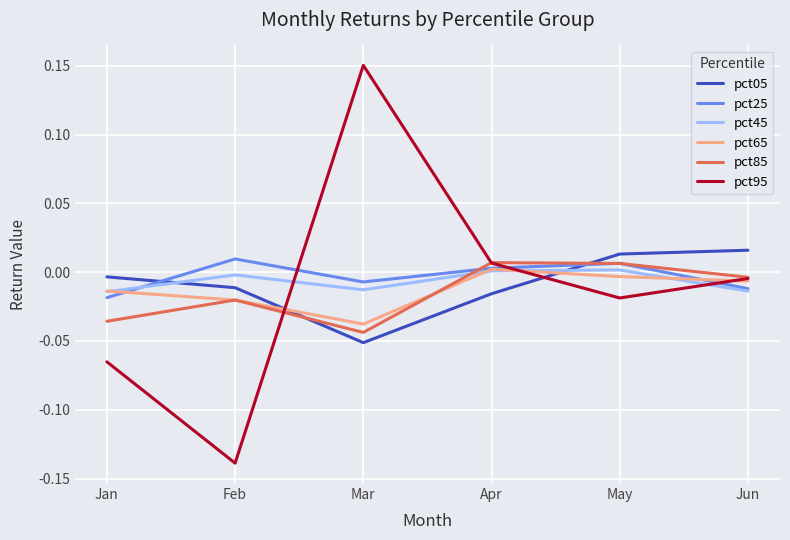

The value of pct45 at Feb is -0.0. True or false?

True